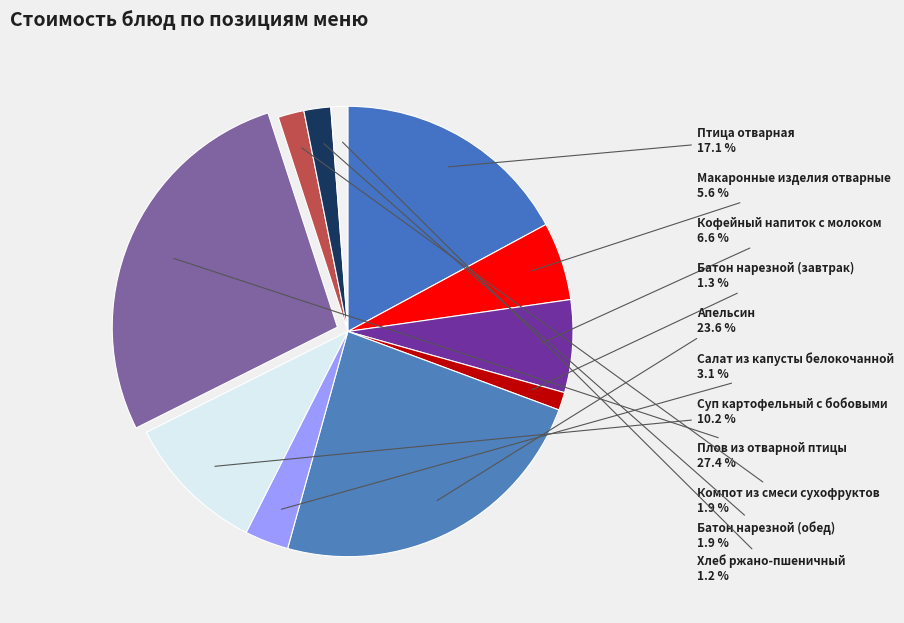

How many slices are in this pie chart?

11